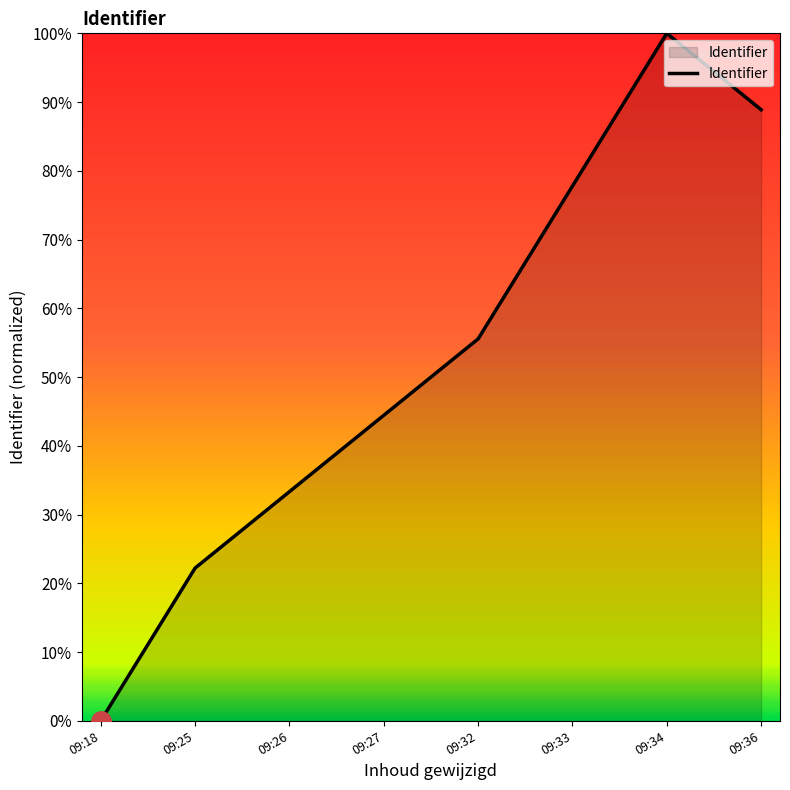

What is the difference between the maximum and minimum values?

1.0